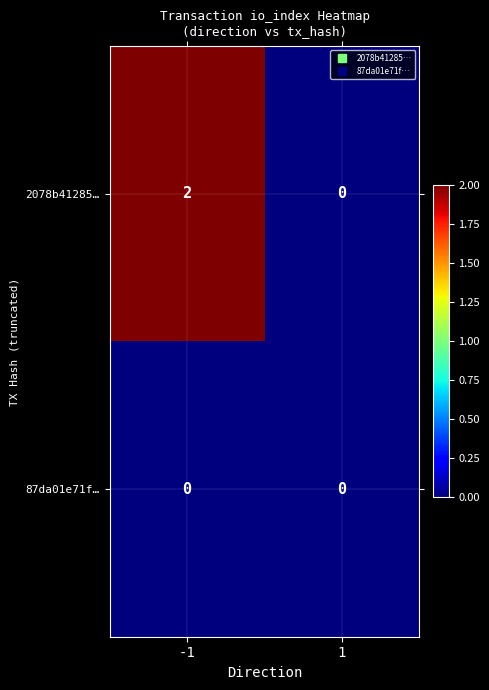

The value of 87da01e71f… at 1 is 0. True or false?

True